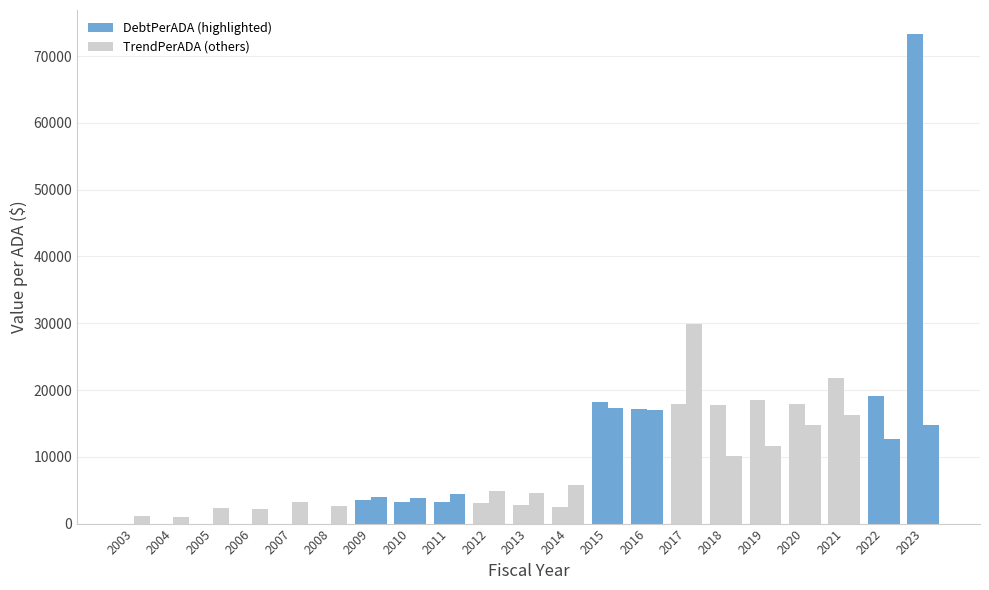

At which category is the sum across all series the highest?

2023